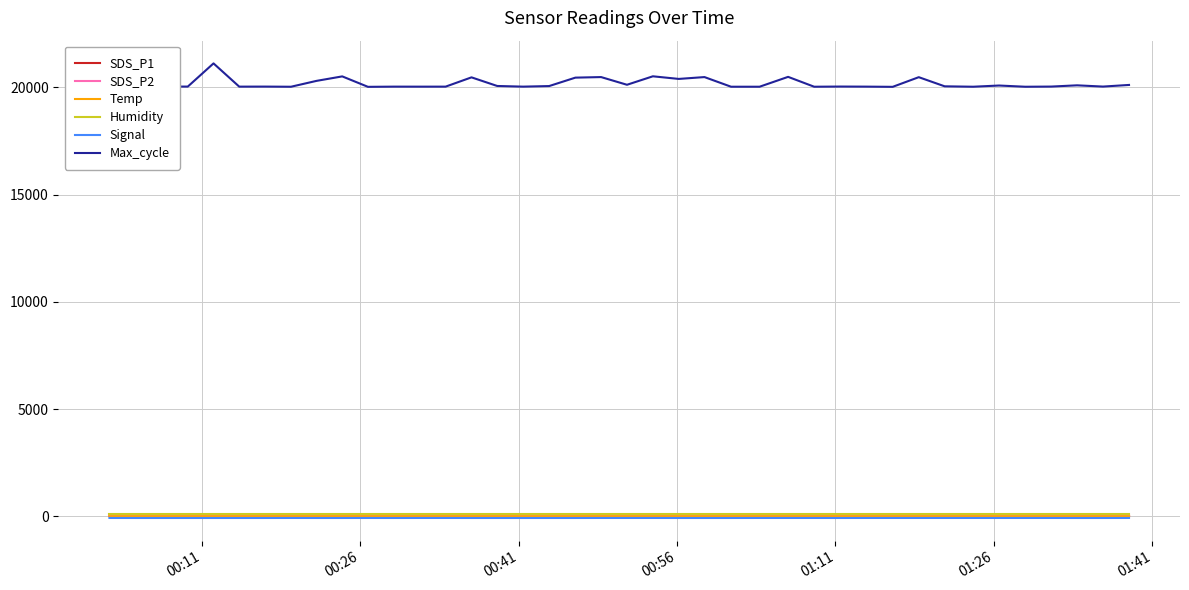

Which series has the largest total across all categories?

Max_cycle